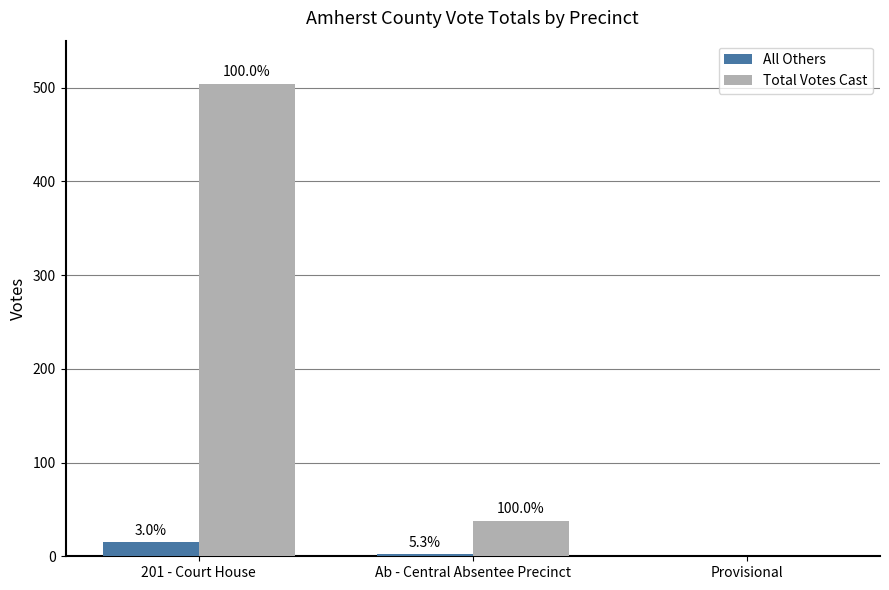

What is the label of the 2nd bar from the left?

Ab - Central Absentee Precinct